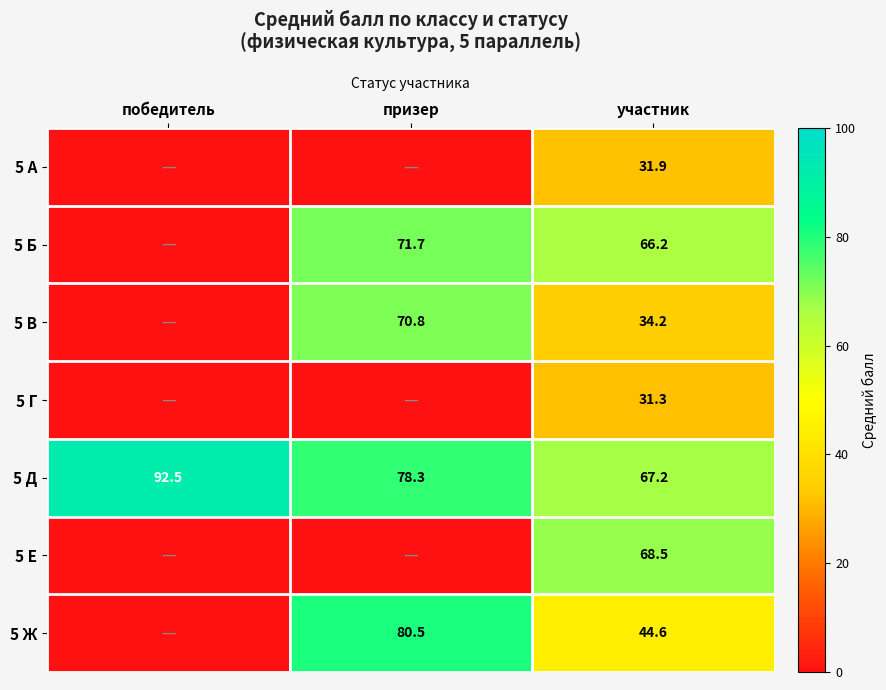

The 5 В series shows 70.8 at призер. True or false?

True